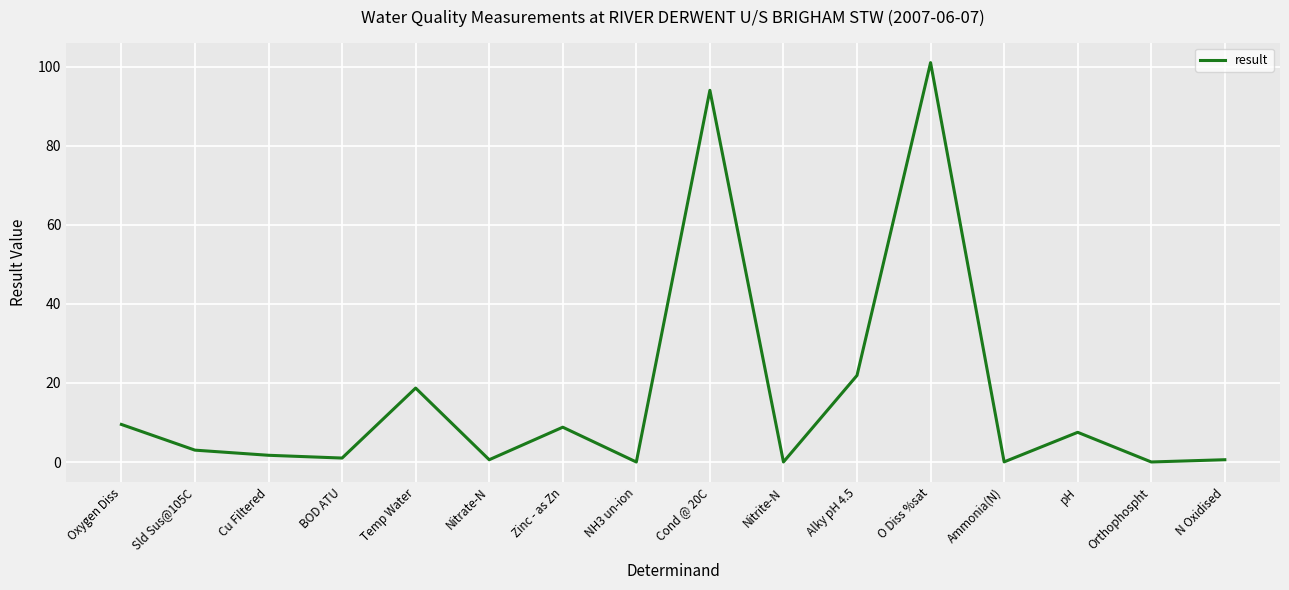

What is the greatest value displayed?

101.0